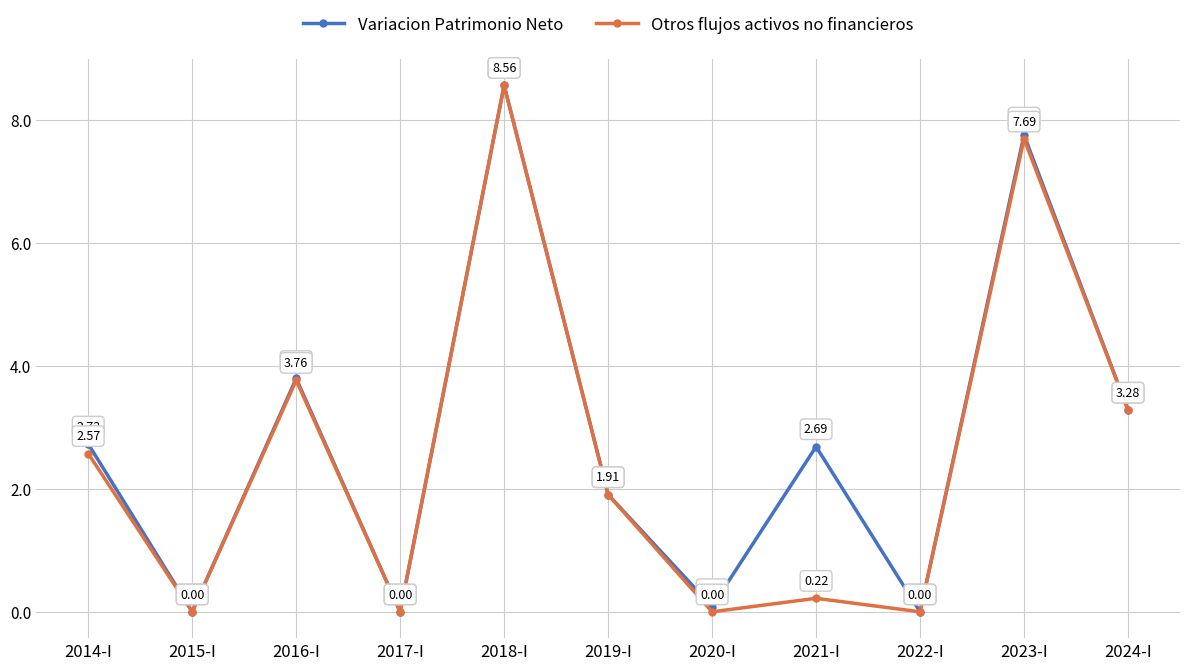

Where is Otros flujos activos no financieros nearest to the value 4?

2016-I